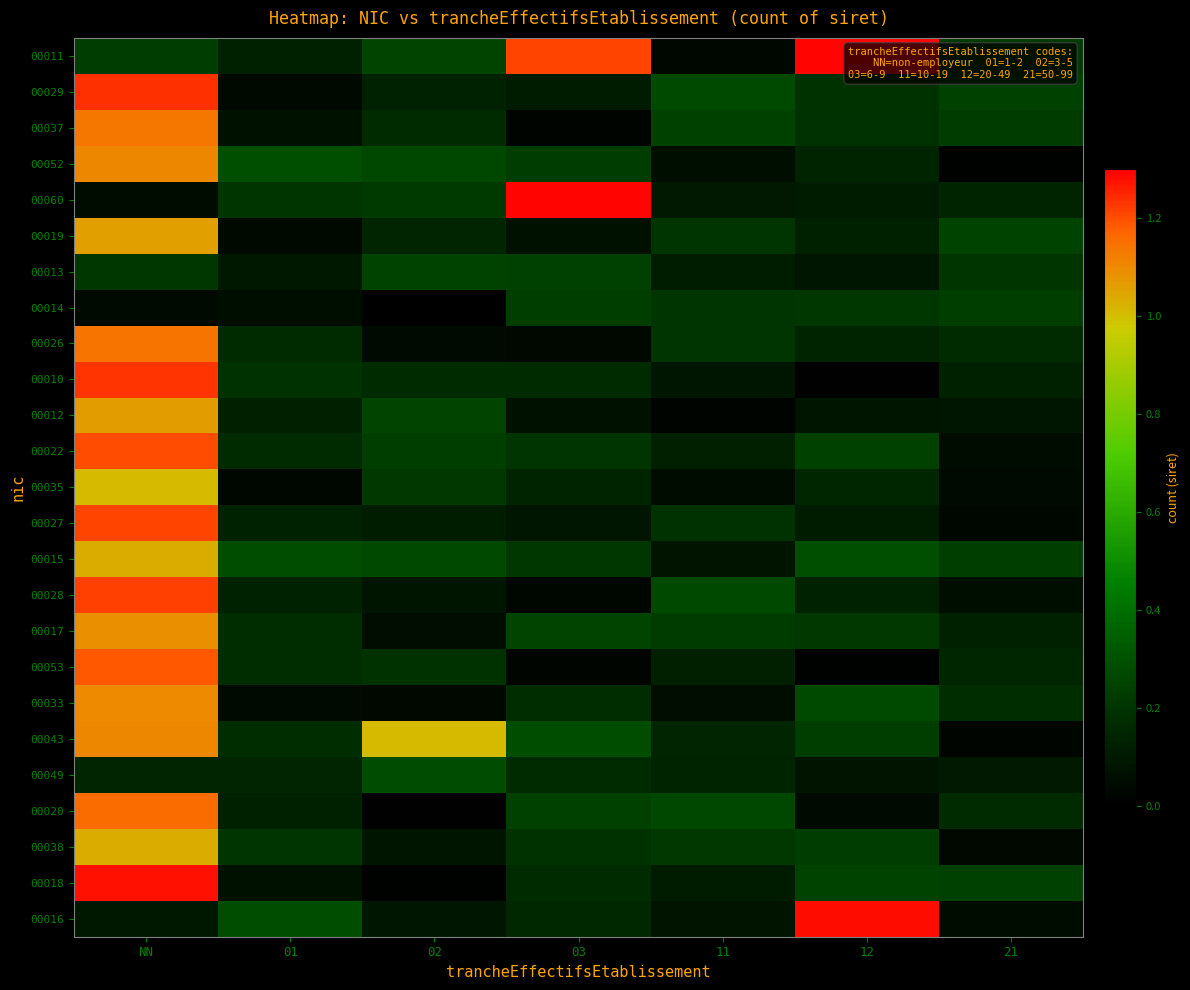

How many distinct data groups are displayed?

25